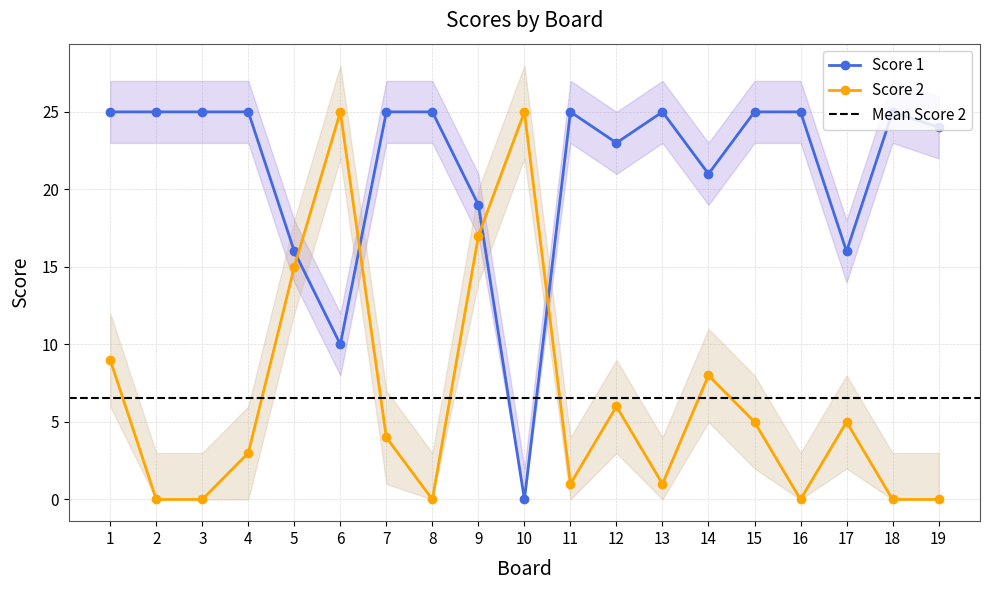

What is the difference between the second highest and second lowest values in the Score 1 series?

15